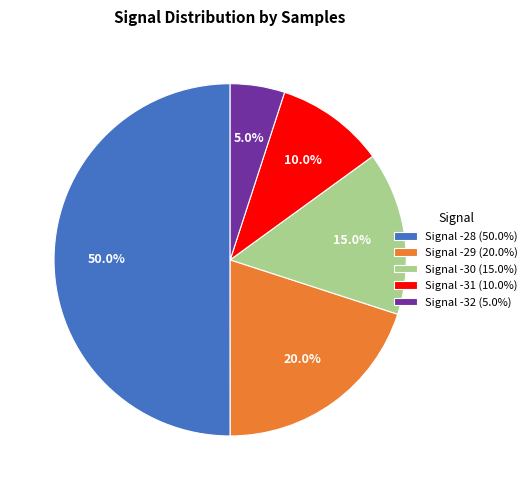

Between Signal -32 (5.0%) and Signal -31 (10.0%), which is larger?

Signal -31 (10.0%)